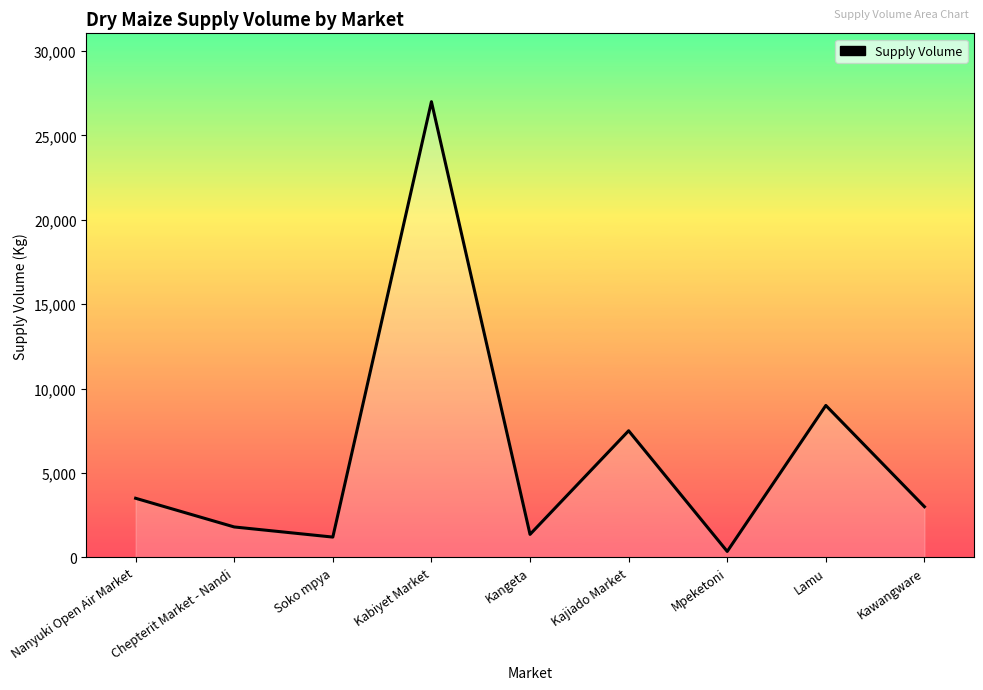

What is the change in value from Kabiyet Market to Kangeta?

-25640